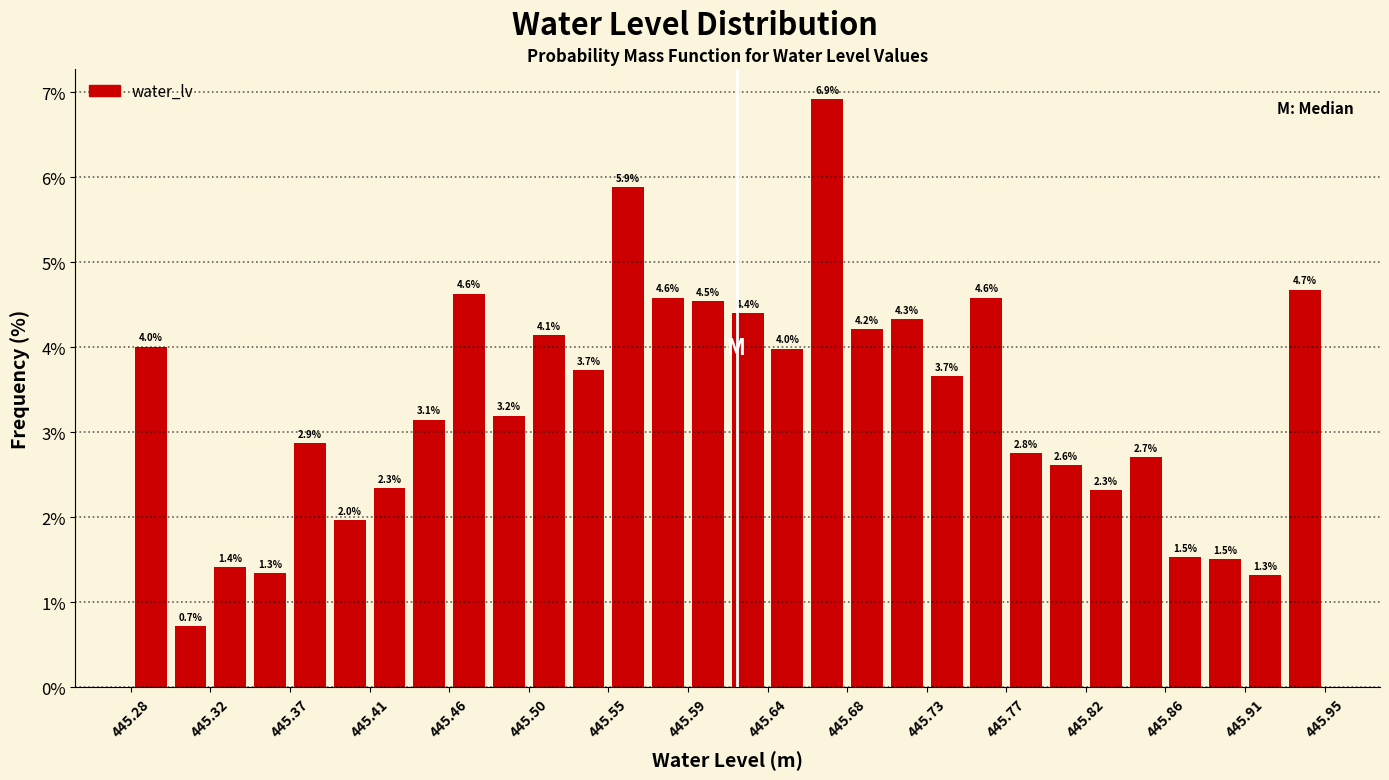

Which range on the x-axis has the tallest bar?

445.660 to 445.680